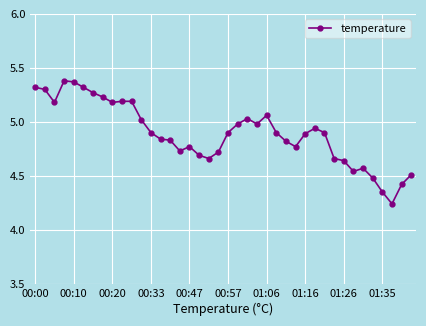

Does the chart have visible grid lines?

Yes